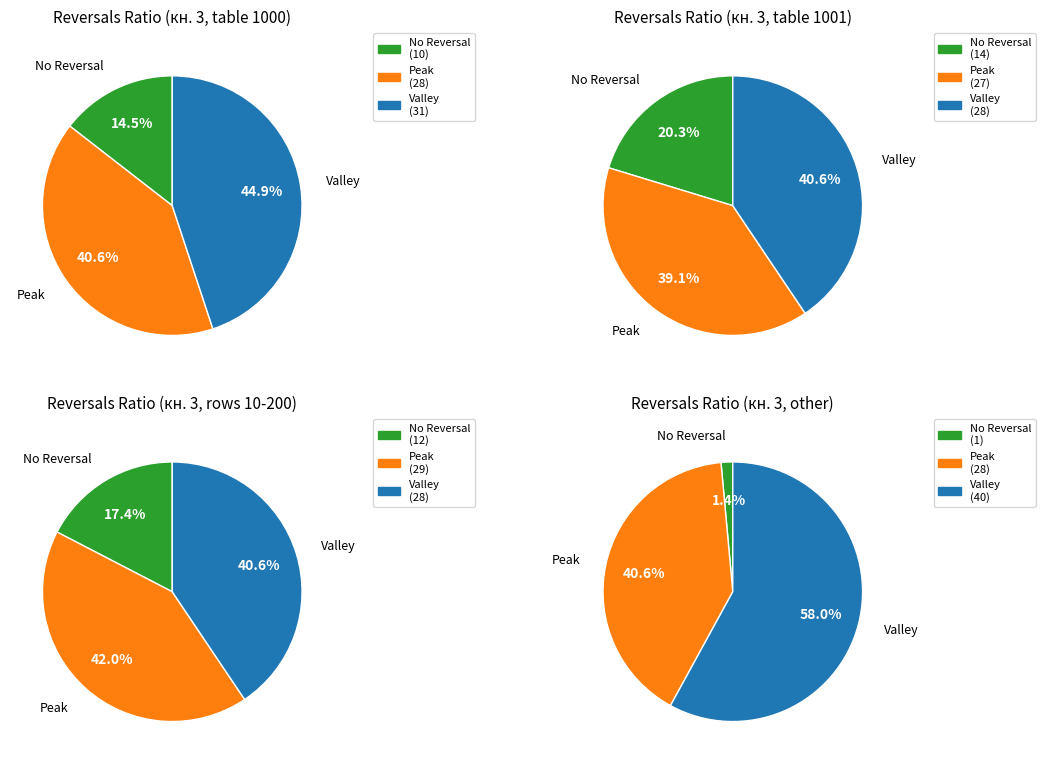

Which series has the widest spread of values?

No Reversal